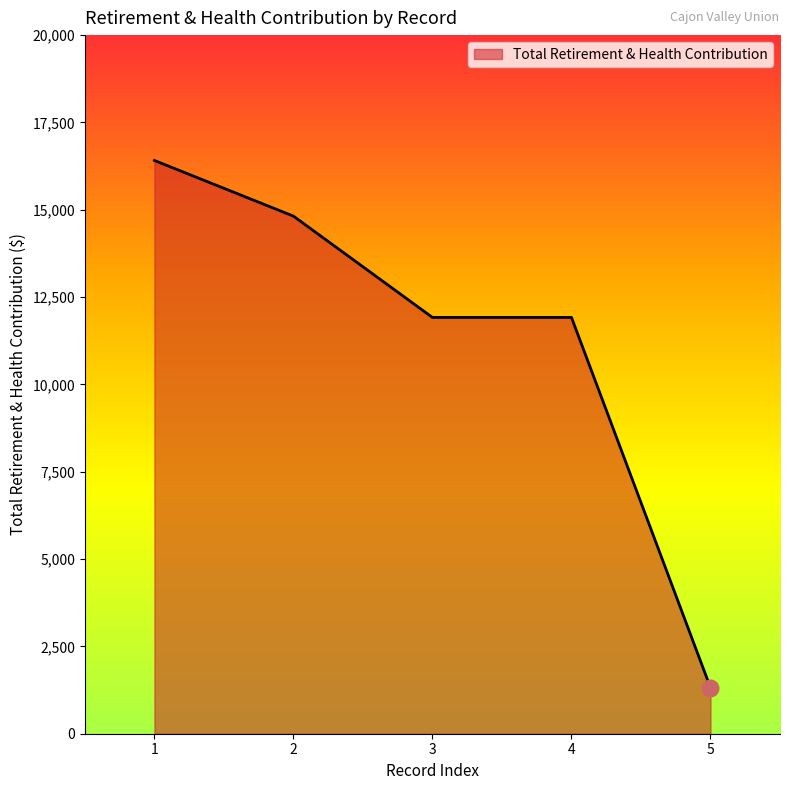

What is the change in value from 2 to 5?

-13500